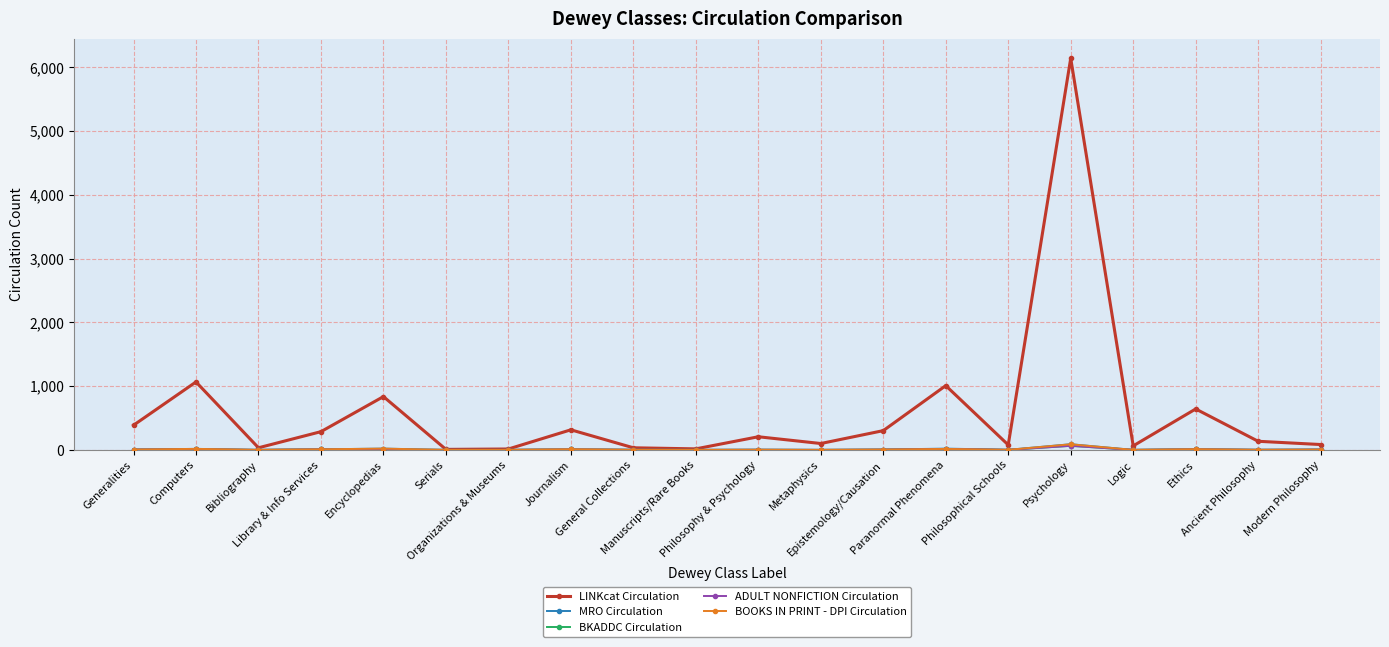

Is this an area chart (filled region under the line)?

No